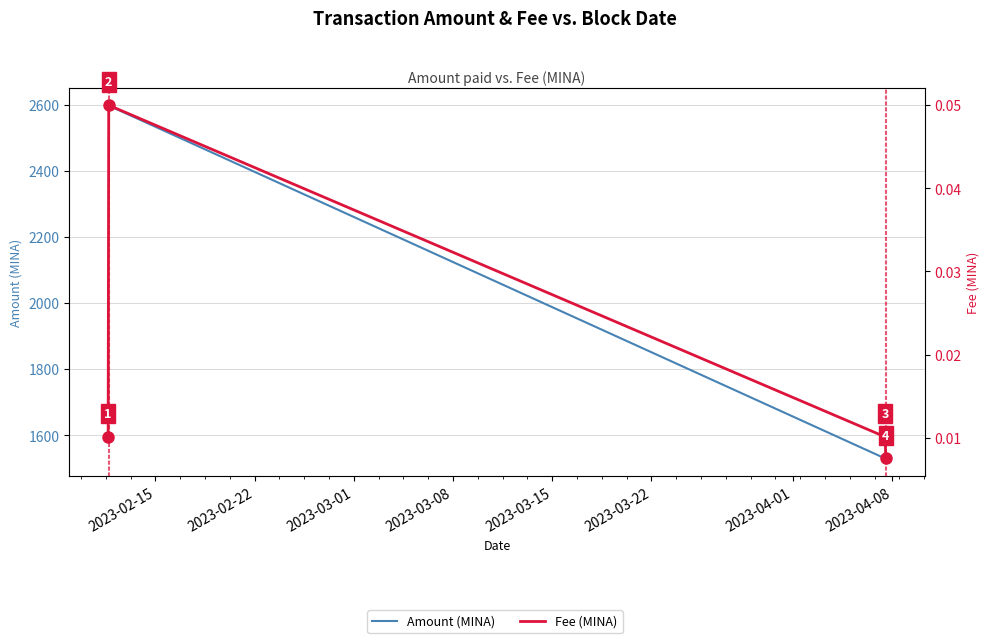

Rank the series at 2023-03-08 from lowest to highest value.

Fee (MINA), Amount (MINA)